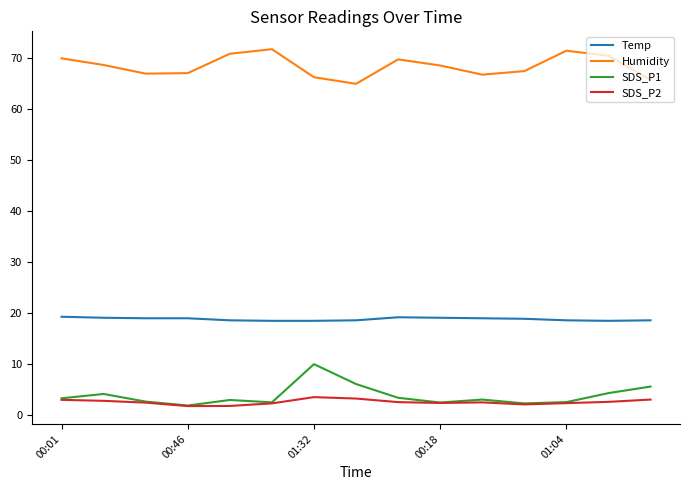

Rank the series by their maximum value, from lowest to highest.

SDS_P2, SDS_P1, Temp, Humidity